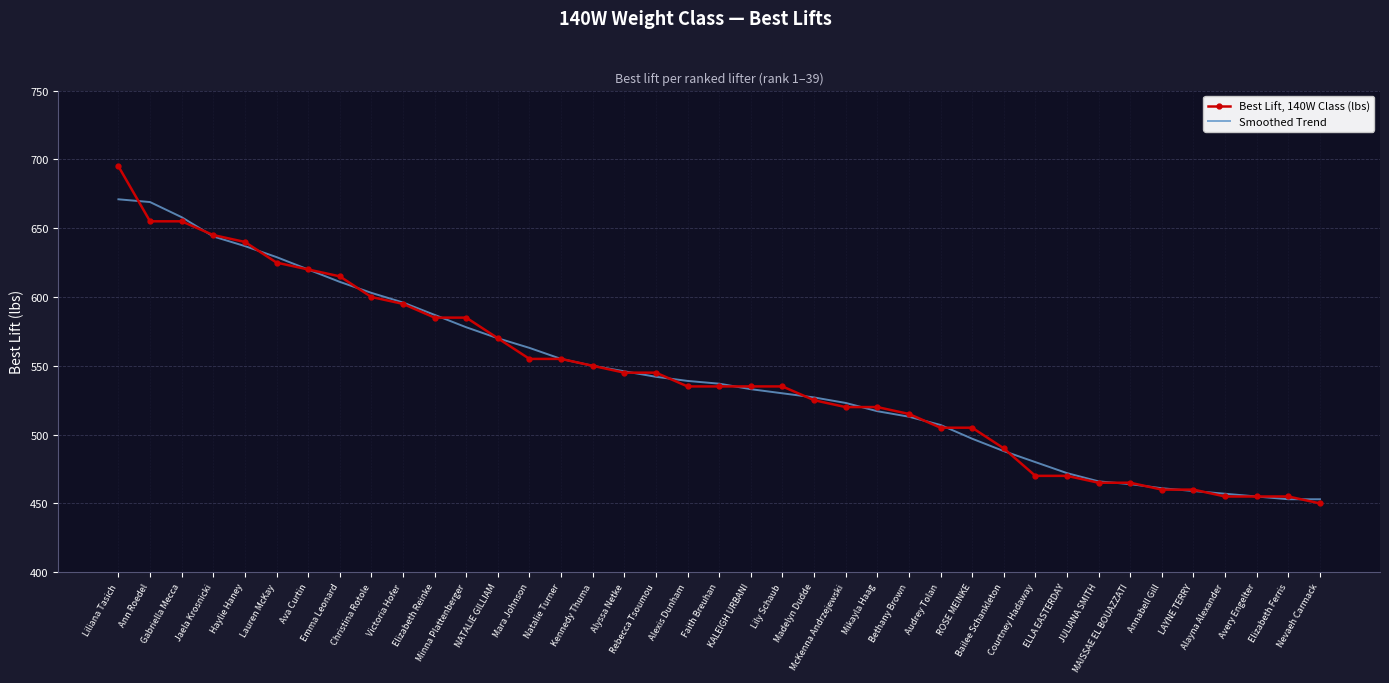

What is the maximum value shown in the chart?

695